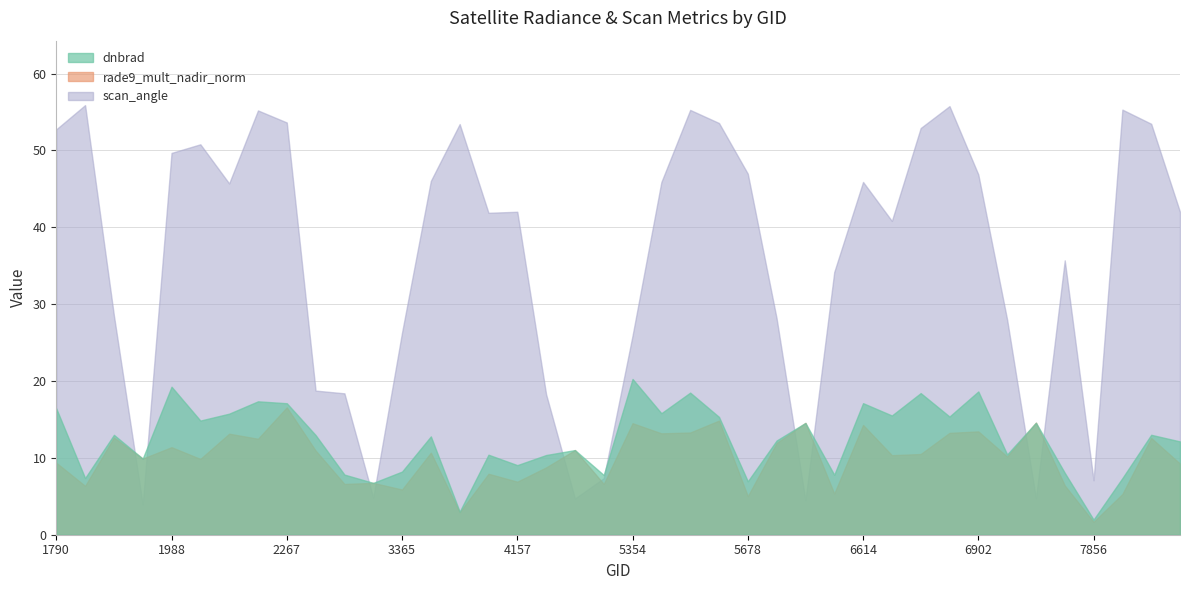

What is the difference between the highest and lowest values at 6902?

33.4